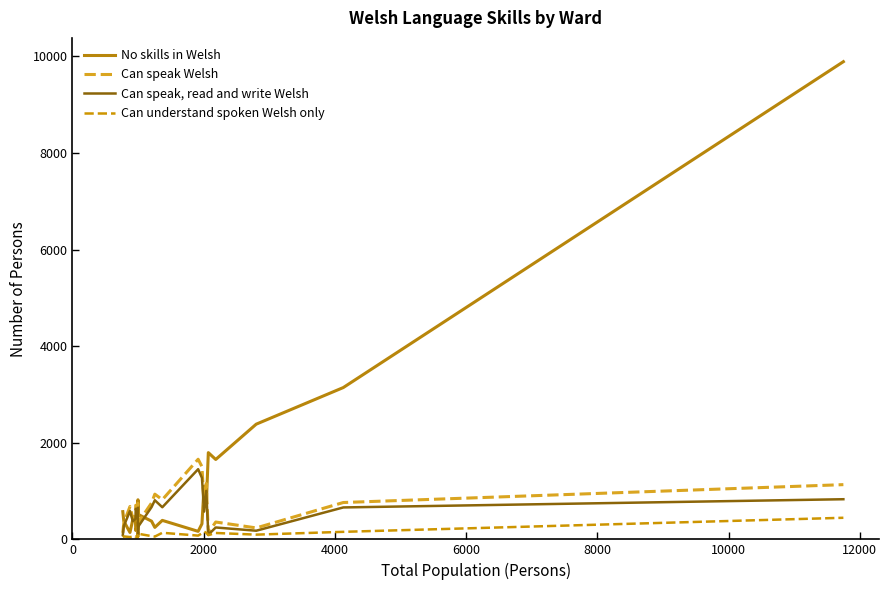

What is the sum of all Can speak Welsh values?

16586